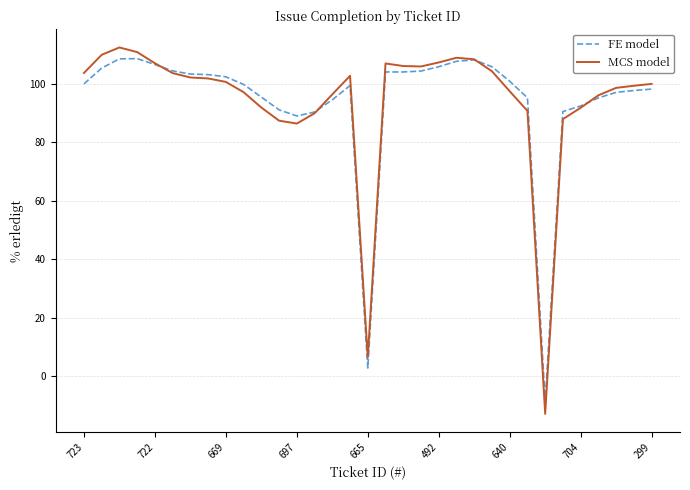

Which series has the largest range (max minus min)?

MCS model